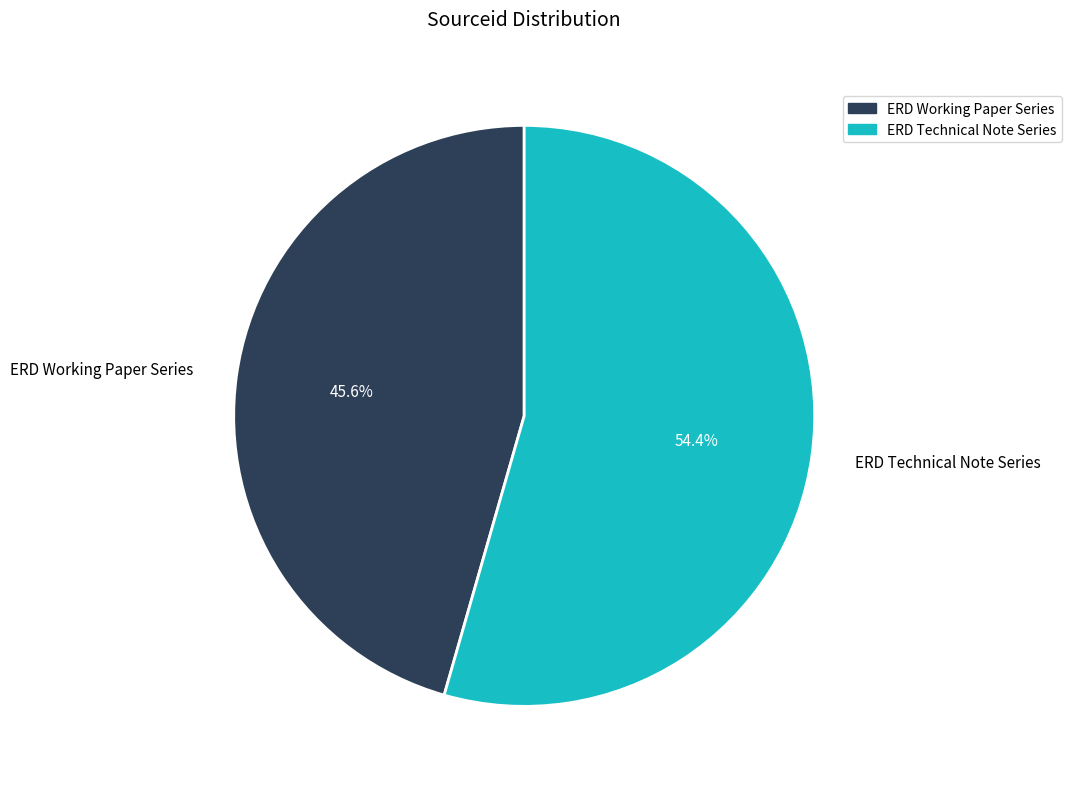

True or false: ERD Working Paper Series accounts for 46% of the total.

True